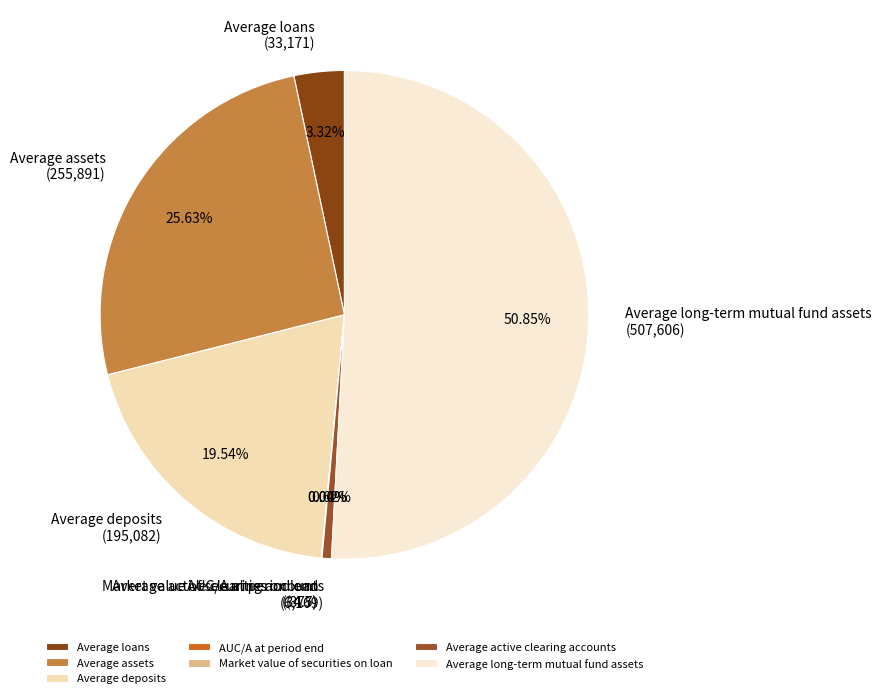

What percentage is NOT represented by Average loans?

96.7%